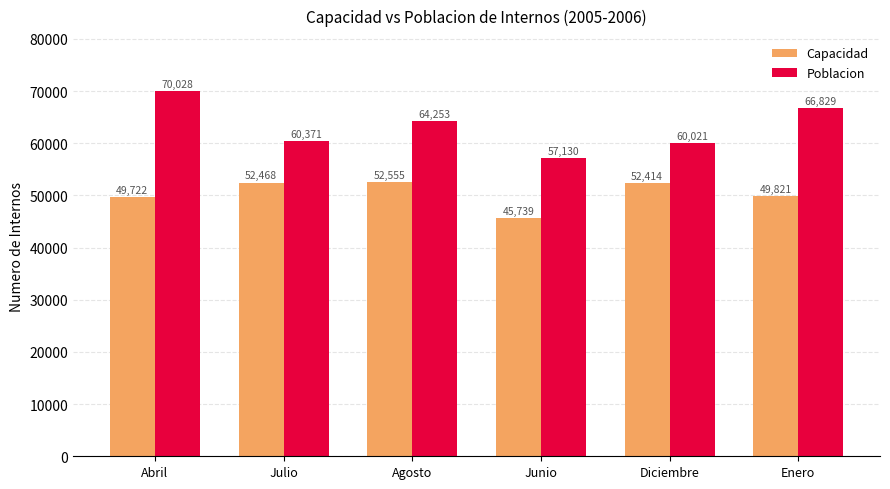

What value does the Poblacion series have at Junio, to the nearest 50?

57150